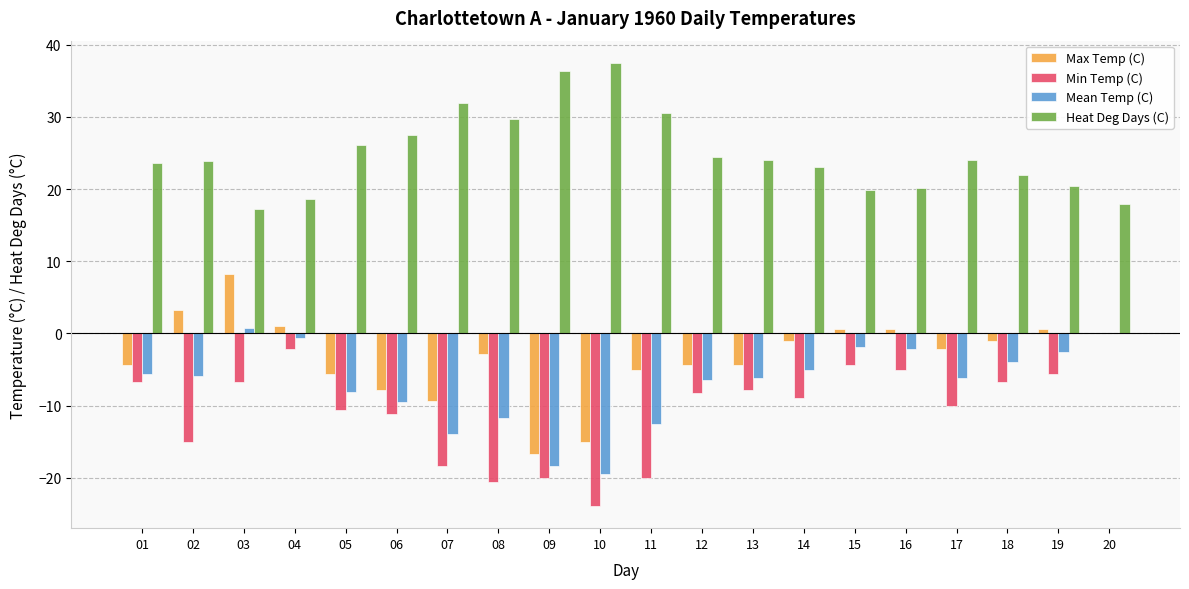

Between 01 and 03, which series saw the biggest shift?

Max Temp (C)